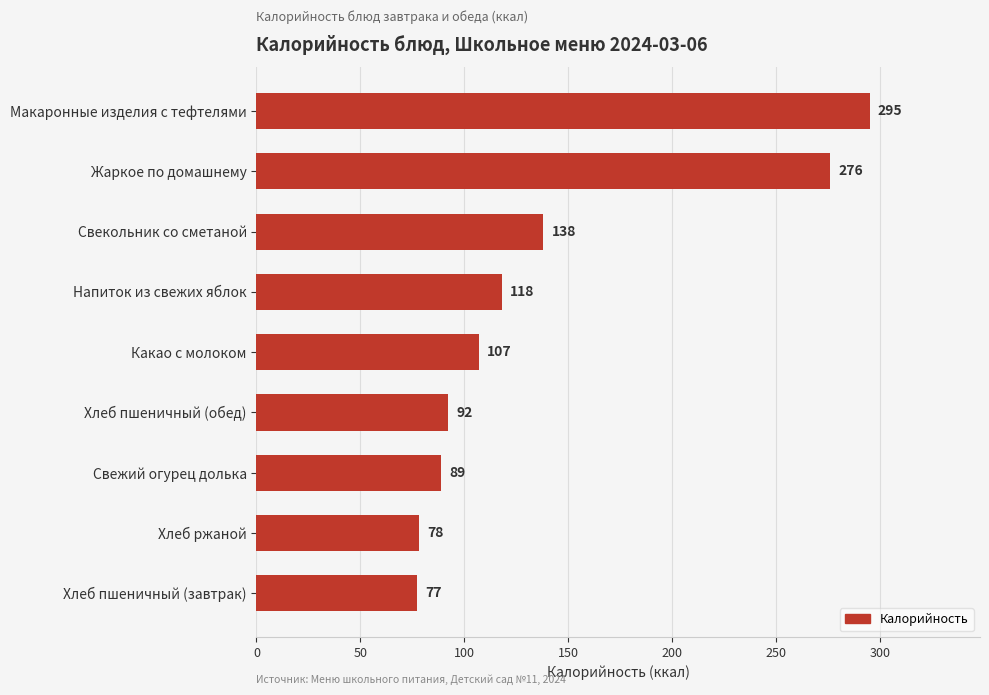

What is the difference between the values at Макаронные изделия с тефтелями and Свежий огурец долька?

206